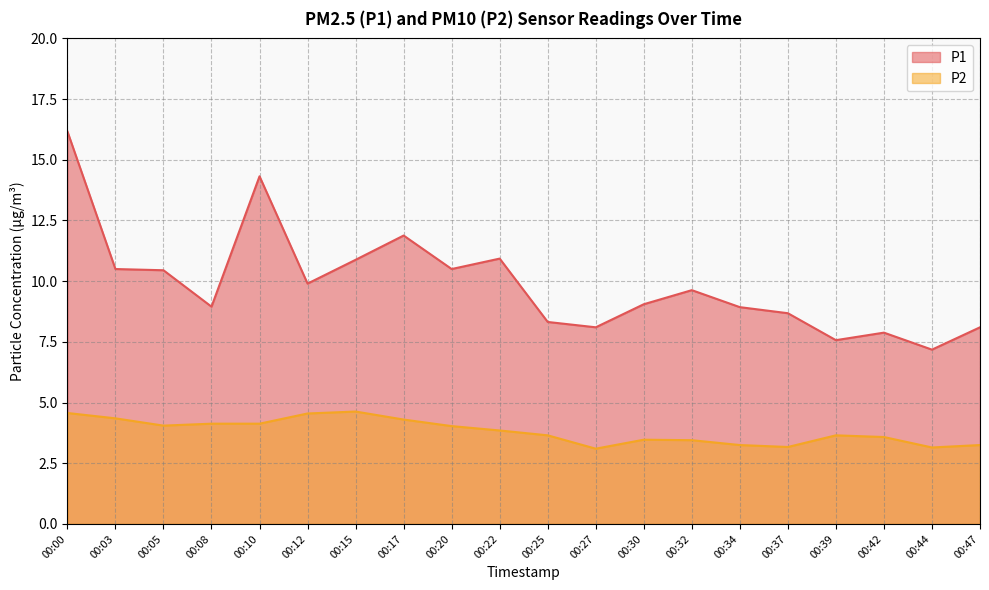

What is the value of the P1 point at the 4th from the left?

8.9